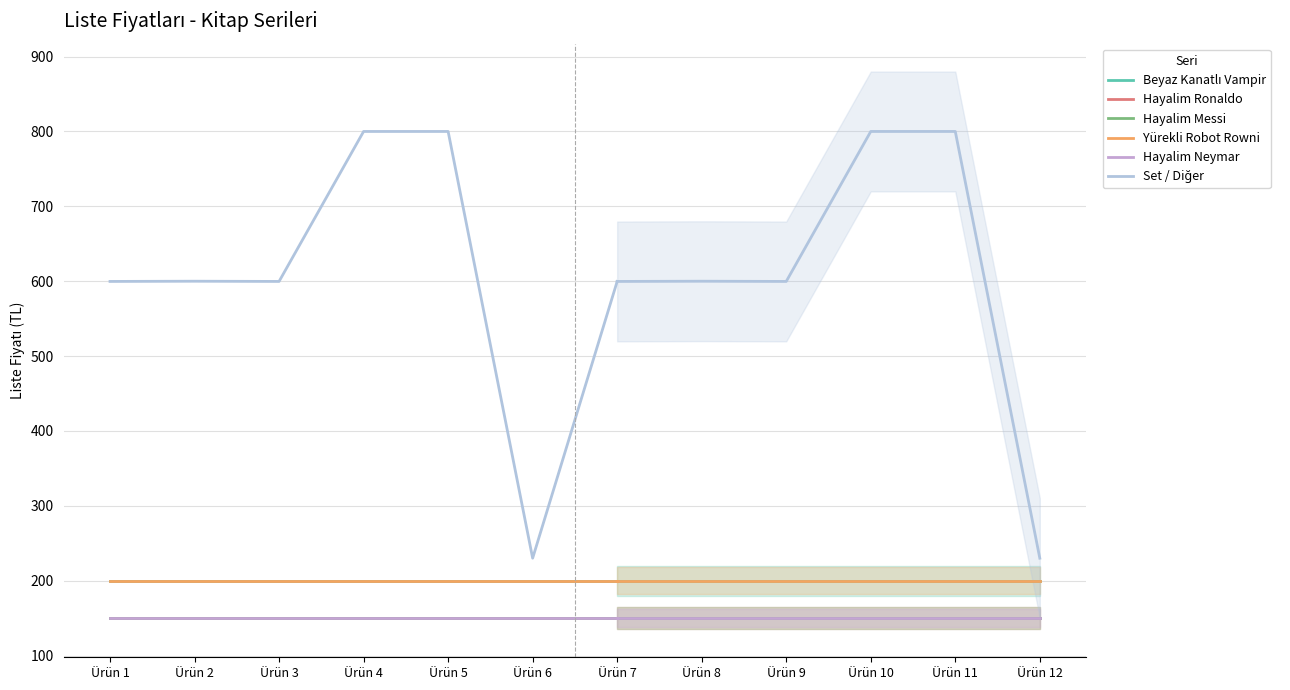

Count the number of data series in this chart.

6